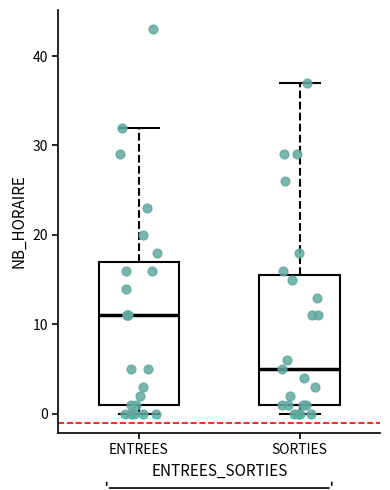

Reading left to right, transcribe this box plot: for each box, give where its median line is, the range the box spans, and where its two whiskers end, as read against the y-axis. The values are not printed on the chart, so give them approximately, as read against the axis.

ENTREES: median 11, box 1 to 17, whiskers 0 to 32
SORTIES: median 5, box 1 to 16, whiskers 0 to 37